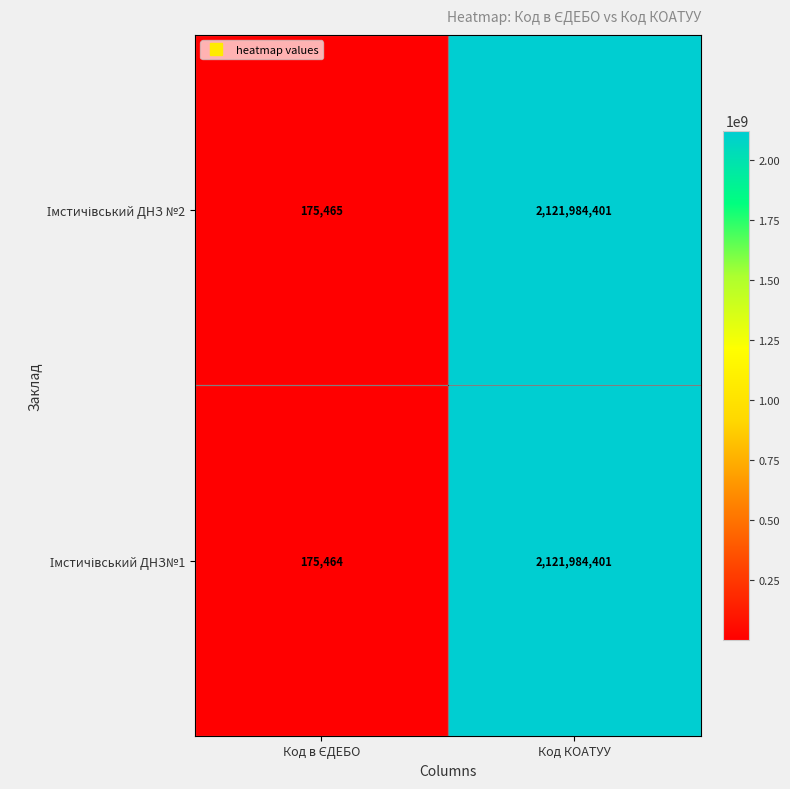

At which category is the sum across all series the highest?

Код КОАТУУ